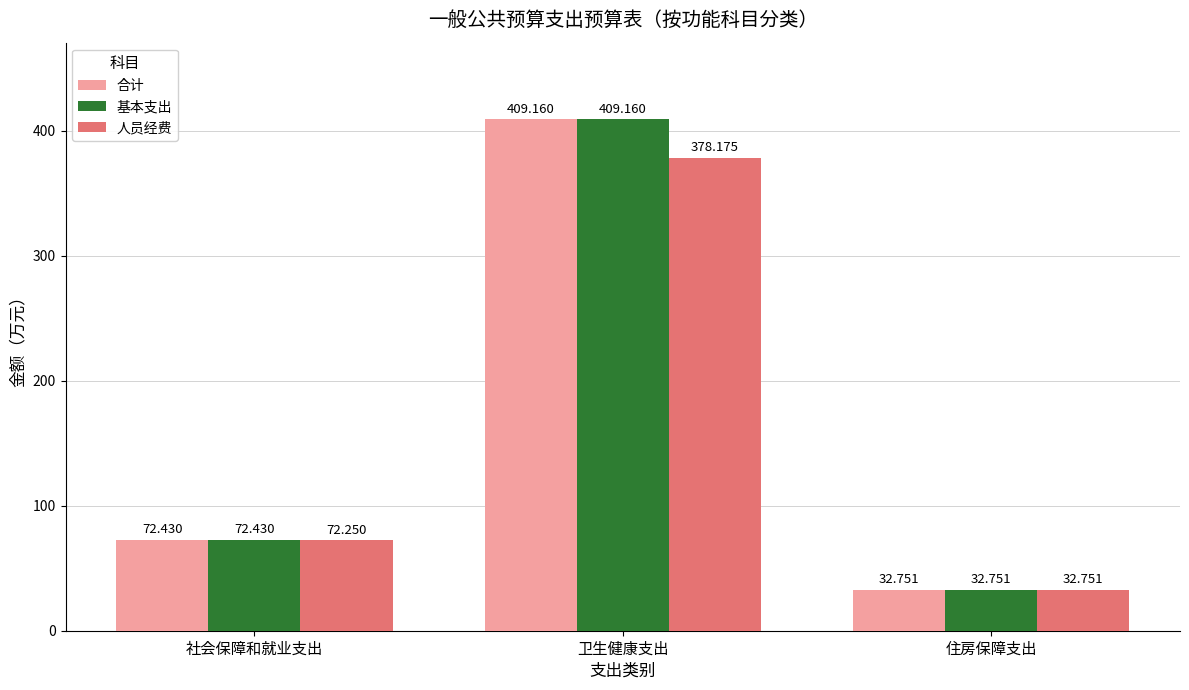

Rank the categories by 基本支出 value from highest to lowest.

卫生健康支出, 社会保障和就业支出, 住房保障支出